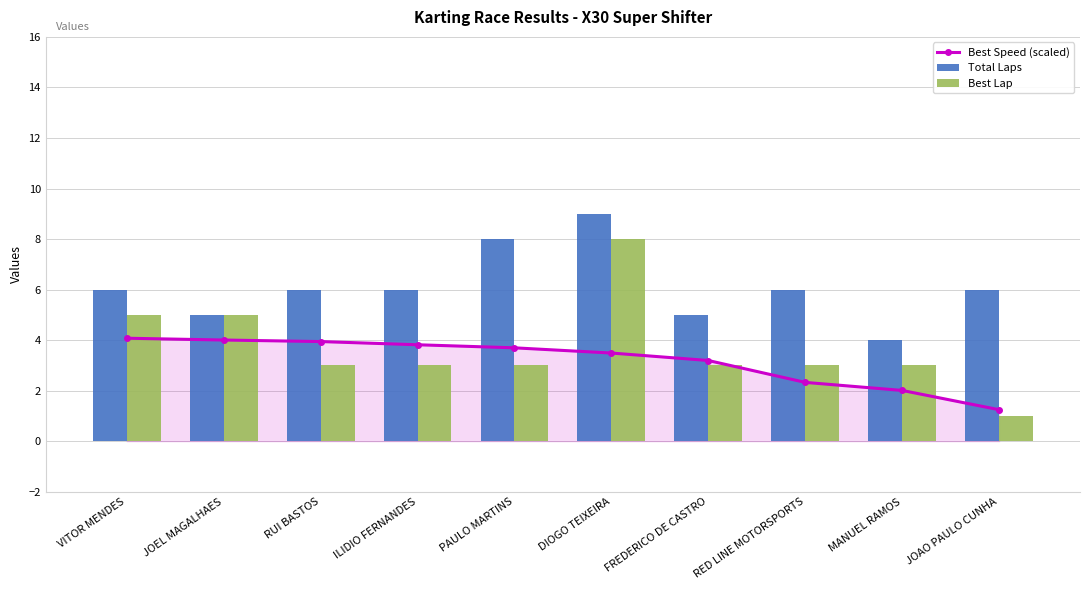

Rank the series at MANUEL RAMOS from lowest to highest value.

Best Speed (scaled), Best Lap, Total Laps